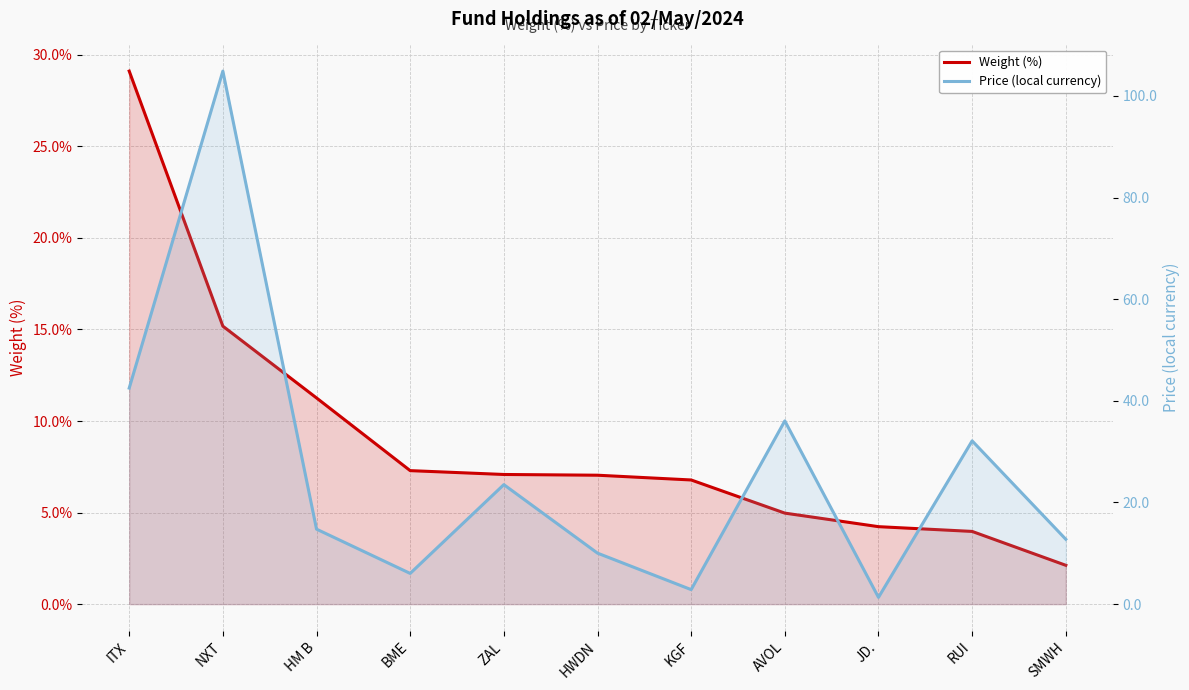

Which series ends up on top after the final intersection of Weight (%) and Price (local currency)?

Price (local currency)